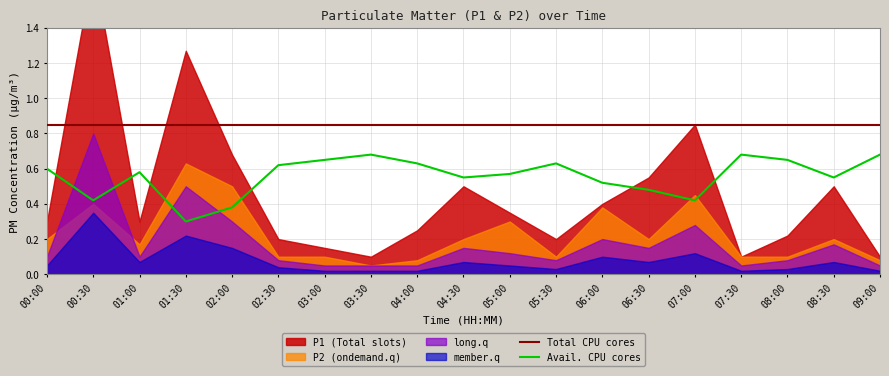

What is the label of the 3rd point from the right?

08:00